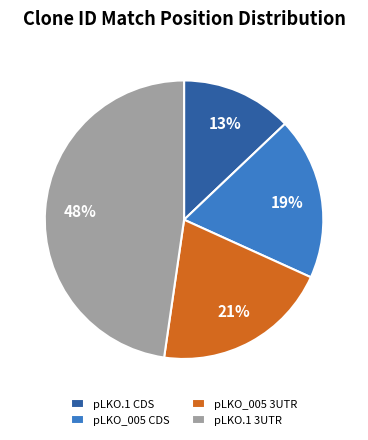

To the nearest percent, what is the average slice percentage?

25%